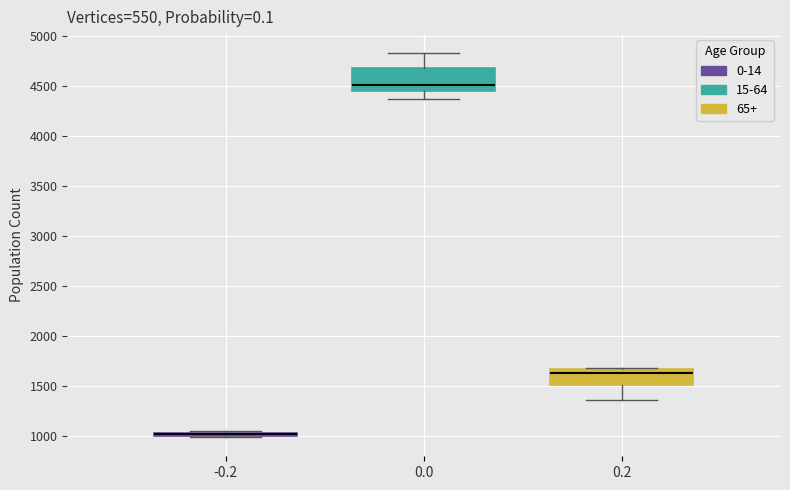

Comparing the boxes themselves (not the whiskers), which one is the tallest?

0.0